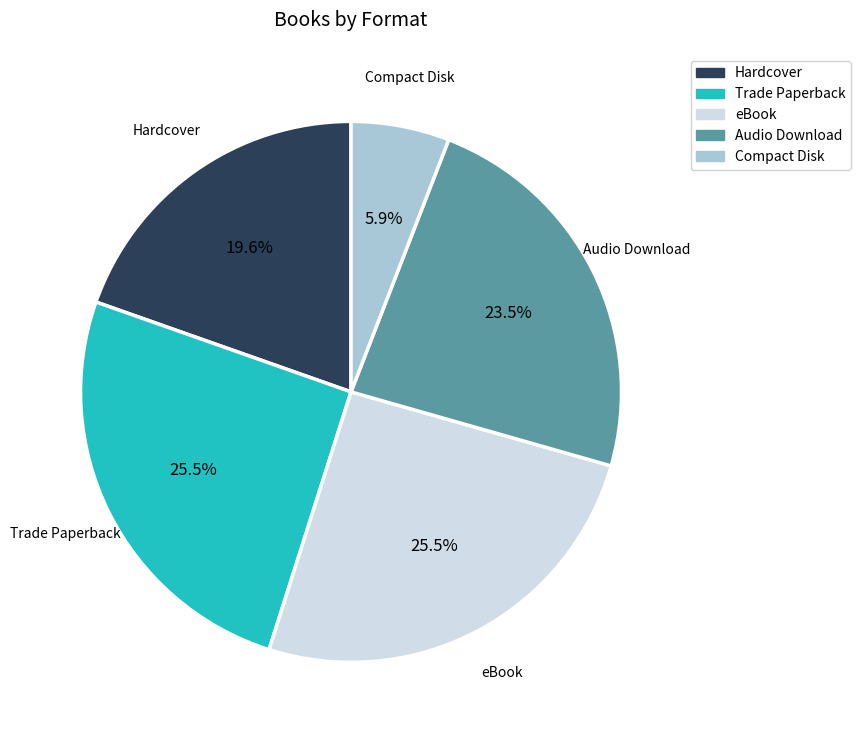

To the nearest percent, what percentage of the pie is Hardcover?

20%